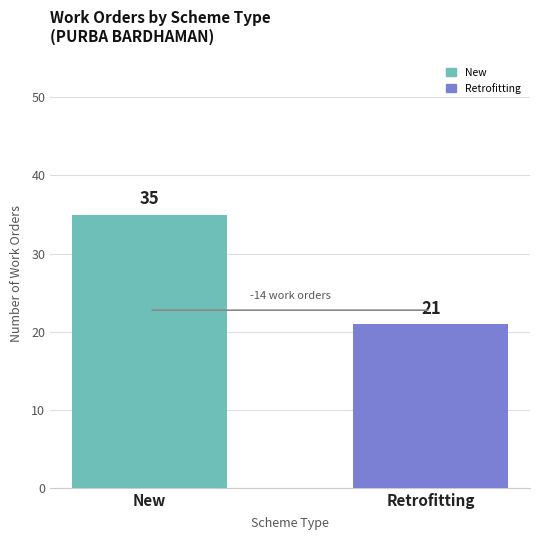

What value does the data have at Retrofitting, to the nearest 5?

20